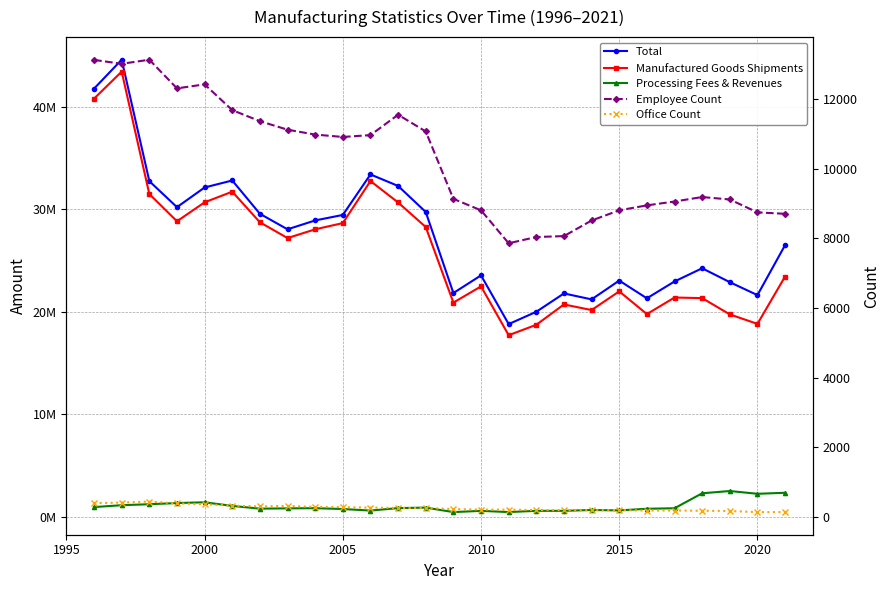

Does the chart have visible grid lines?

Yes